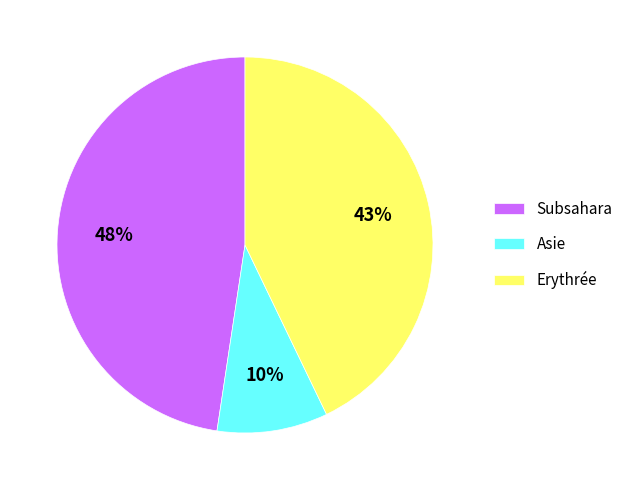

What is the ratio of the value at Erythrée to the value at Subsahara?

0.9